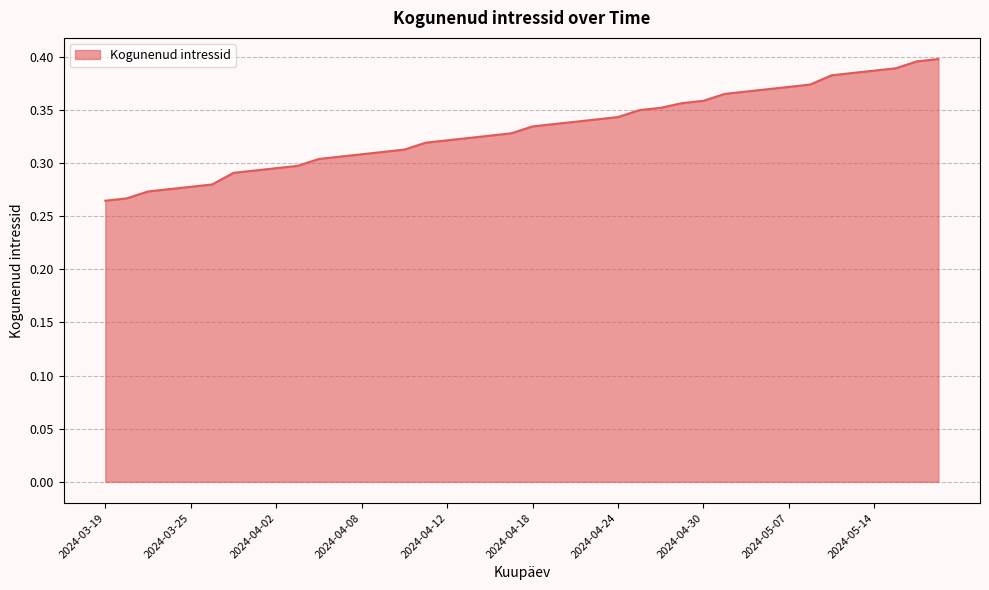

The value at 2024-04-02 is 0.5. True or false?

False